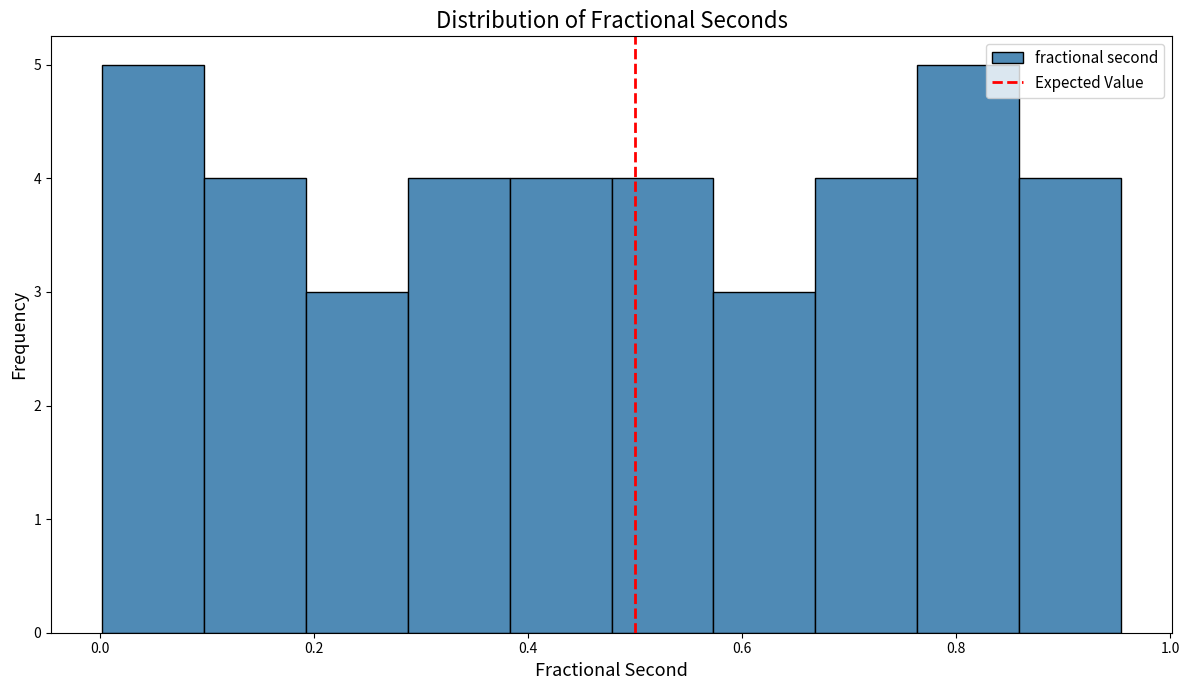

Reading left to right, list every bar in this chart as the range it spans on the x-axis followed by its height. Neither the bar edges nor the heights are printed on the chart, so give them approximately, as read against the axes.

0.00 to 0.10: 5
0.10 to 0.20: 4
0.20 to 0.28: 3
0.28 to 0.38: 4
0.38 to 0.48: 4
0.48 to 0.58: 4
0.58 to 0.66: 3
0.66 to 0.76: 4
0.76 to 0.86: 5
0.86 to 0.96: 4